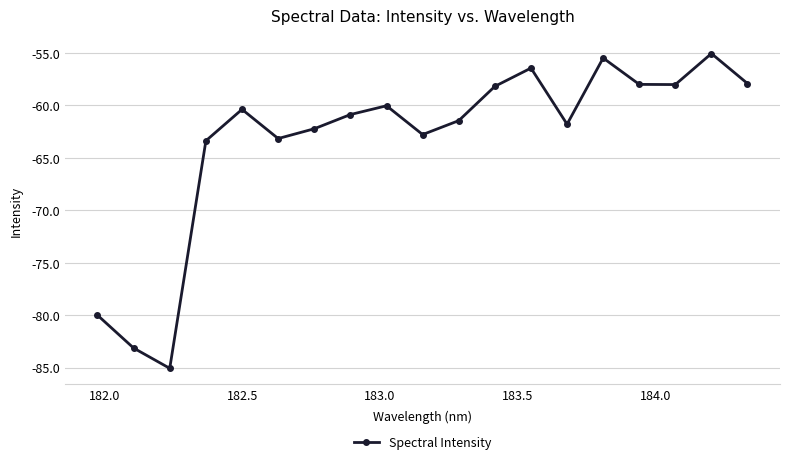

What is the value of the 13th point from the left?

-56.5